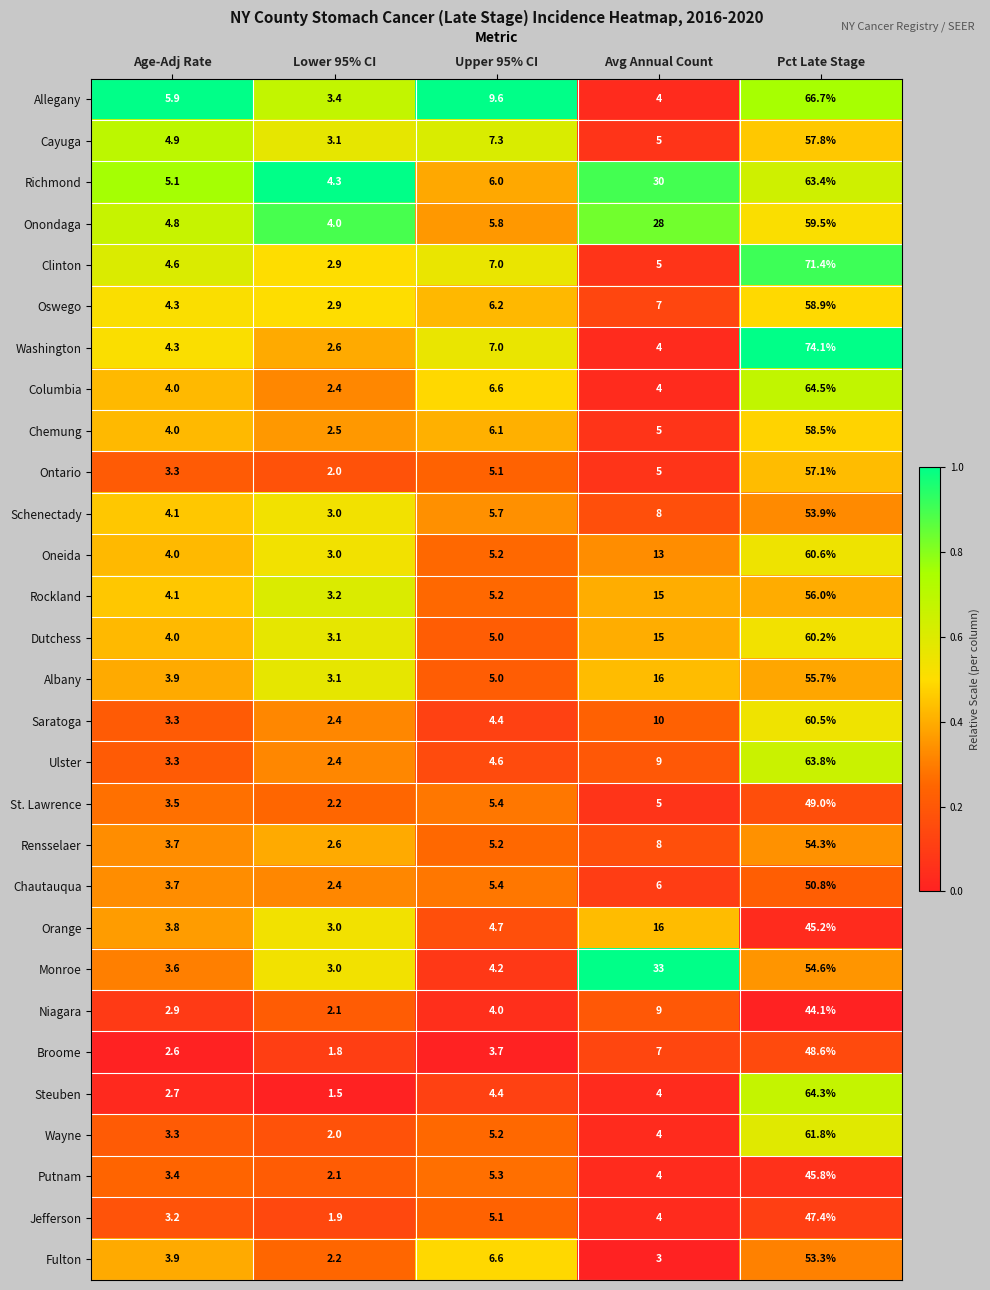

Which category has the highest value across all series?

Pct Late Stage